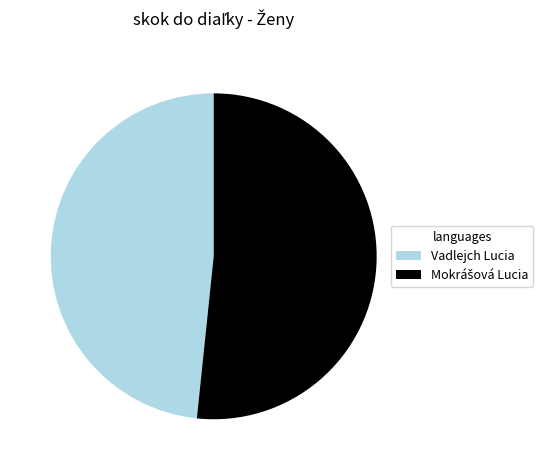

What is the smallest slice in the pie chart?

Vadlejch Lucia